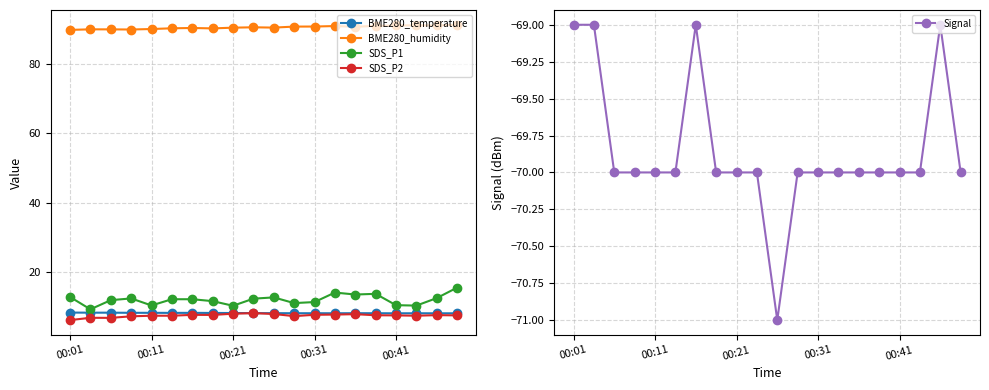

What position from the left is 11?

12